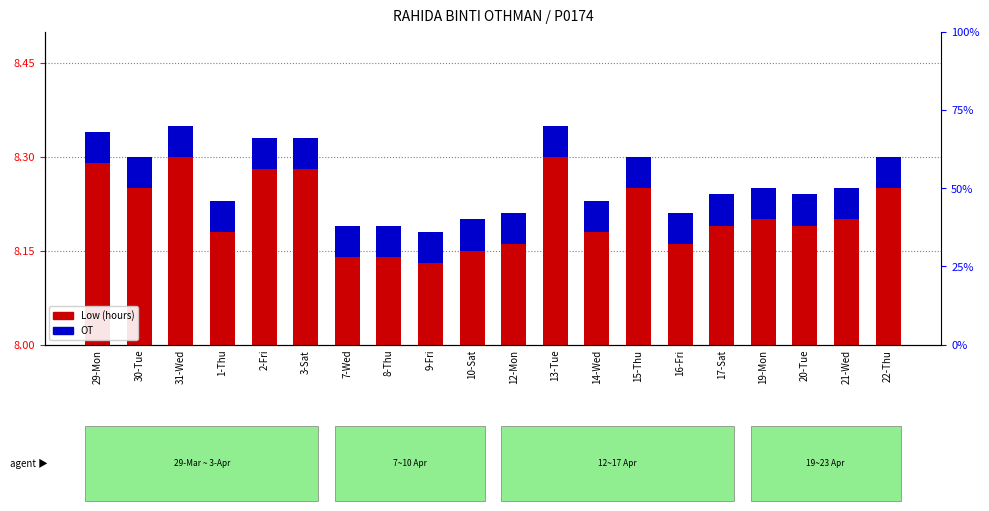

What is the difference between the maximum and minimum values in the Low (hours) series?

0.2